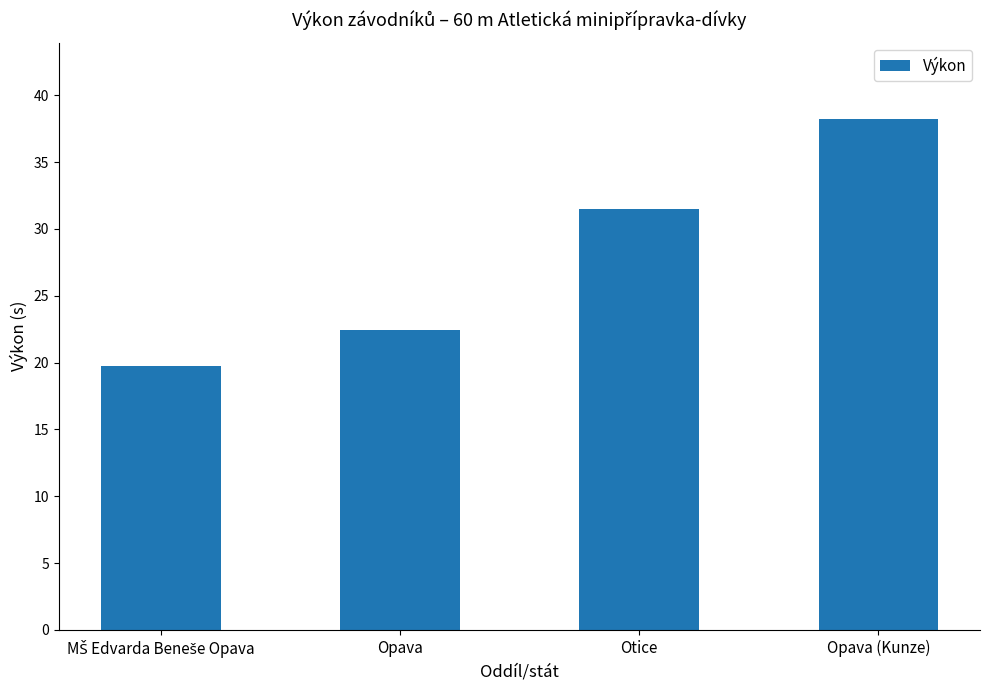

True or false: the data shows 31.5 at Otice.

True